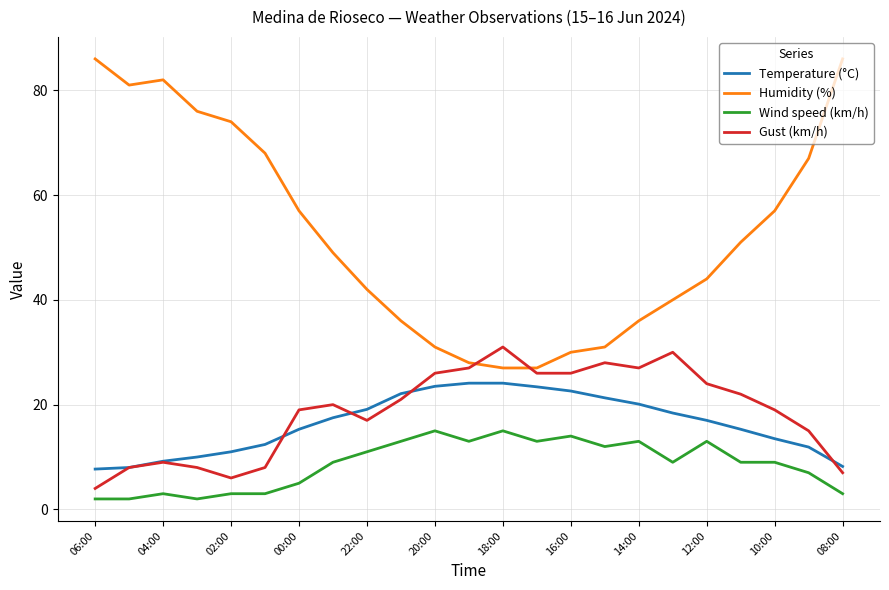

What are all the series names shown in the legend?

Temperature (°C), Humidity (%), Wind speed (km/h), Gust (km/h)